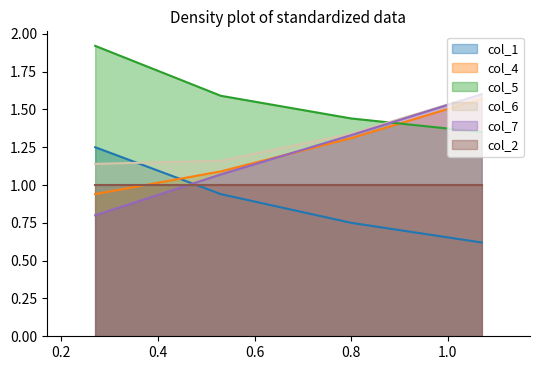

Which series has the widest spread of values?

col_7